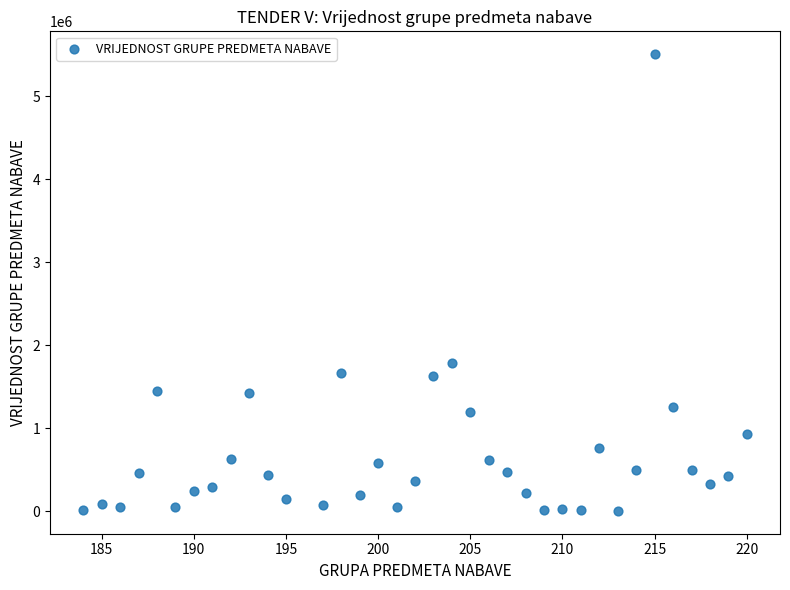

What Y value in the scatter plot is closest to 2755495?

1788963.8